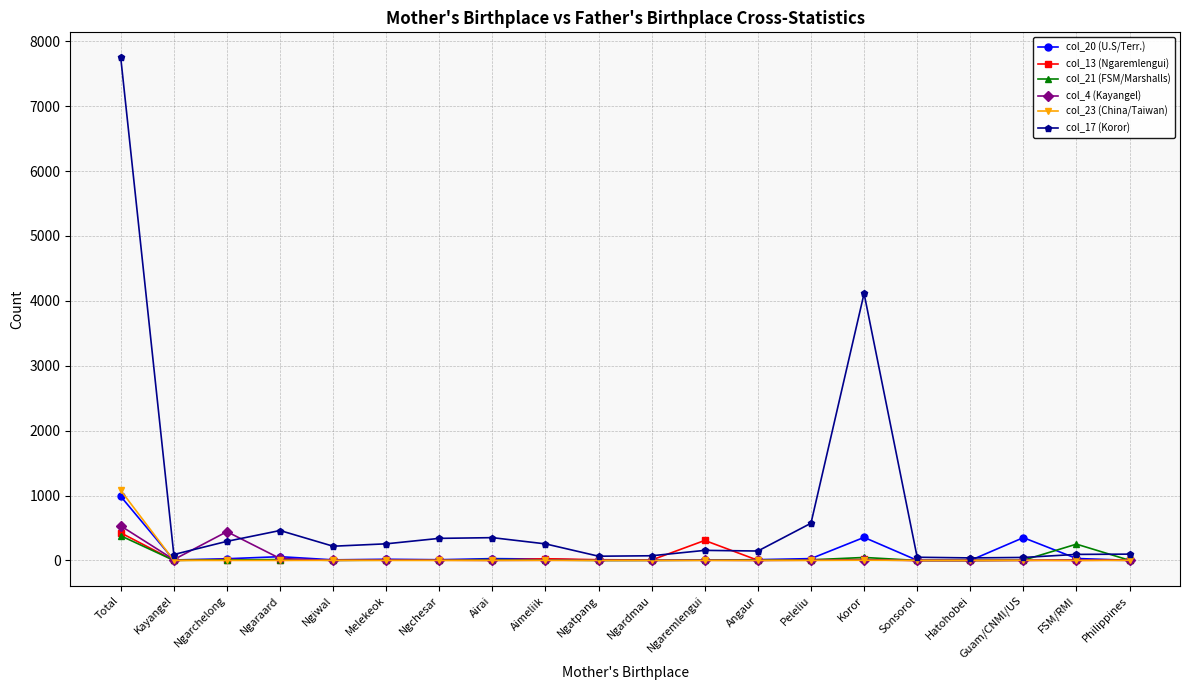

What is the lowest value of the col_17 (Koror) series?

39